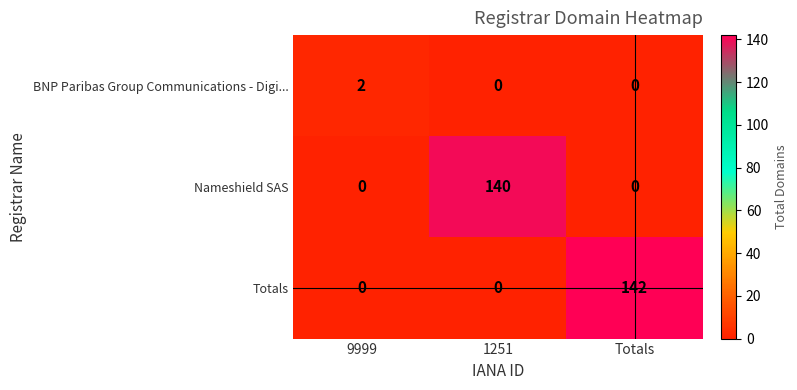

Reading left to right, transcribe all the data shown in this chart.

BNP Paribas Group Communications - Digi...: 9999=2	1251=0	Totals=0
Nameshield SAS: 9999=0	1251=140	Totals=0
Totals: 9999=0	1251=0	Totals=142